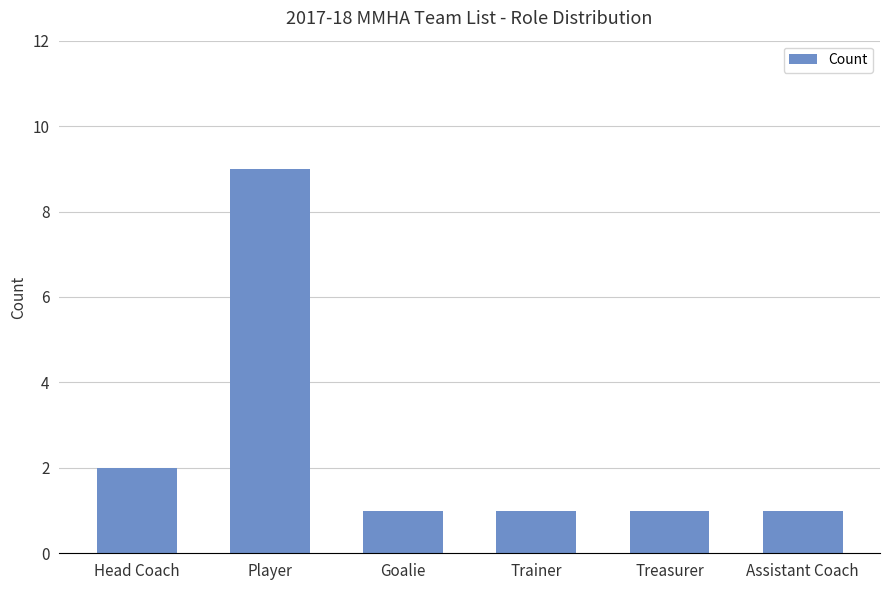

True or false: the data shows 2 at Head Coach.

True